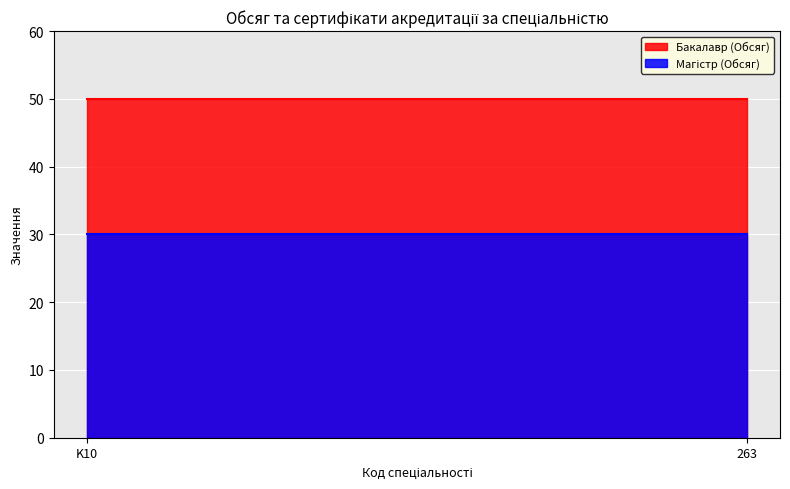

Which series has the widest spread of values?

Бакалавр